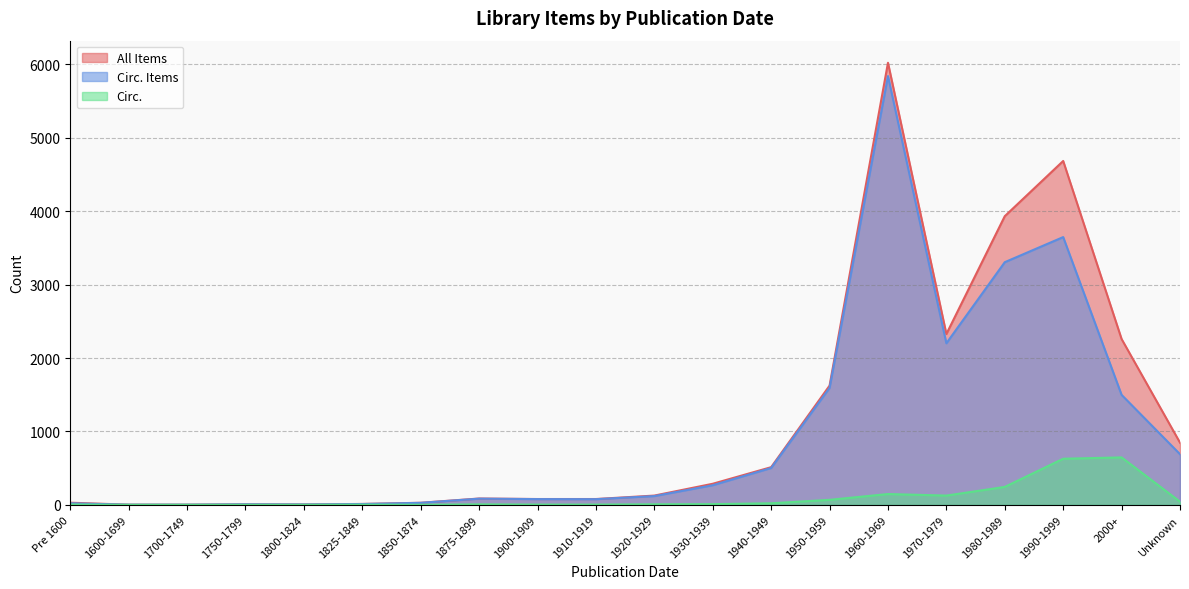

Reading left to right, transcribe all the data shown in this chart.

All Items: Pre 1600=29	1600-1699=2	1700-1749=2	1750-1799=7	1800-1824=5	1825-1849=12	1850-1874=28	1875-1899=86	1900-1909=79	1910-1919=79	1920-1929=126	1930-1939=287	1940-1949=513	1950-1959=1624	1960-1969=6023	1970-1979=2327	1980-1989=3933	1990-1999=4685	2000+=2259	Unknown=847
Circ. Items: Pre 1600=21	1600-1699=2	1700-1749=2	1750-1799=7	1800-1824=5	1825-1849=11	1850-1874=27	1875-1899=84	1900-1909=78	1910-1919=77	1920-1929=119	1930-1939=267	1940-1949=502	1950-1959=1593	1960-1969=5842	1970-1979=2201	1980-1989=3306	1990-1999=3648	2000+=1498	Unknown=690
Circ.: Pre 1600=4	1600-1699=0	1700-1749=0	1750-1799=0	1800-1824=0	1825-1849=2	1850-1874=1	1875-1899=6	1900-1909=3	1910-1919=3	1920-1929=7	1930-1939=9	1940-1949=21	1950-1959=68	1960-1969=147	1970-1979=126	1980-1989=244	1990-1999=628	2000+=646	Unknown=43